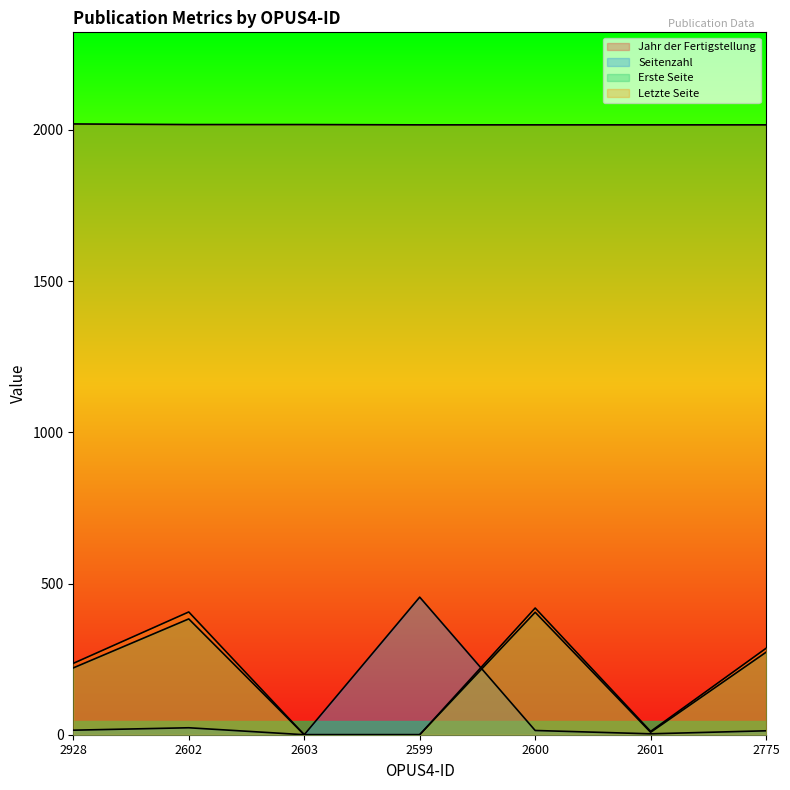

Where does the Seitenzahl series first go above 14?

2928